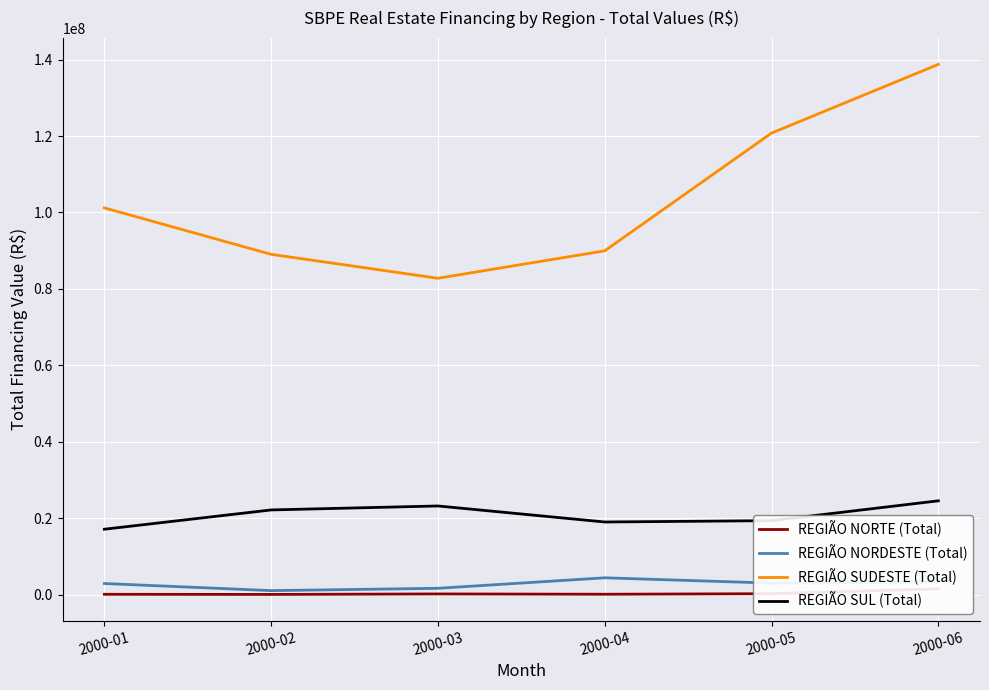

How many data points in REGIÃO SUDESTE (Total) are less than 101197286?

3